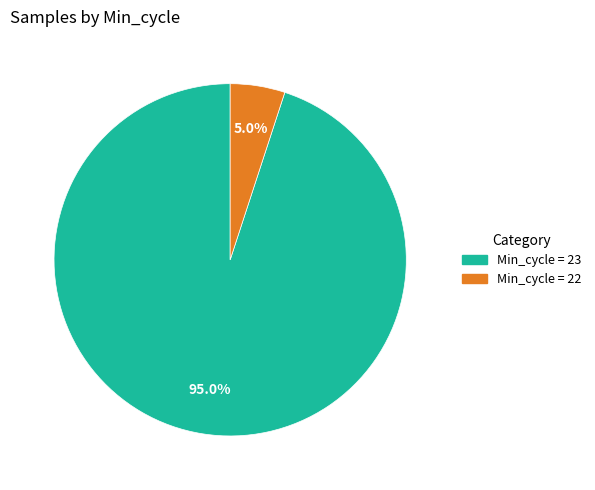

Does any single category account for the majority?

Yes